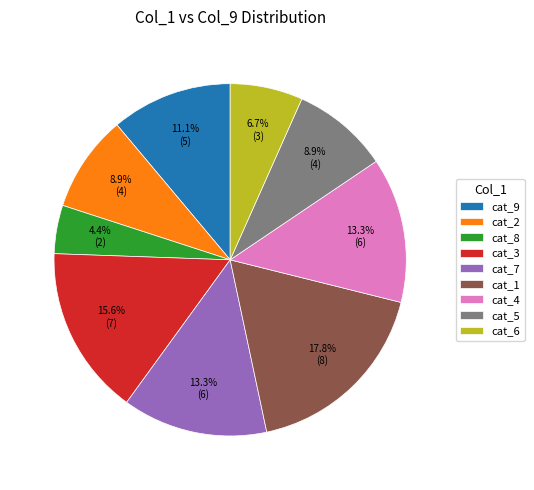

What is the ratio of the value at cat_2 to the value at cat_1?

0.5